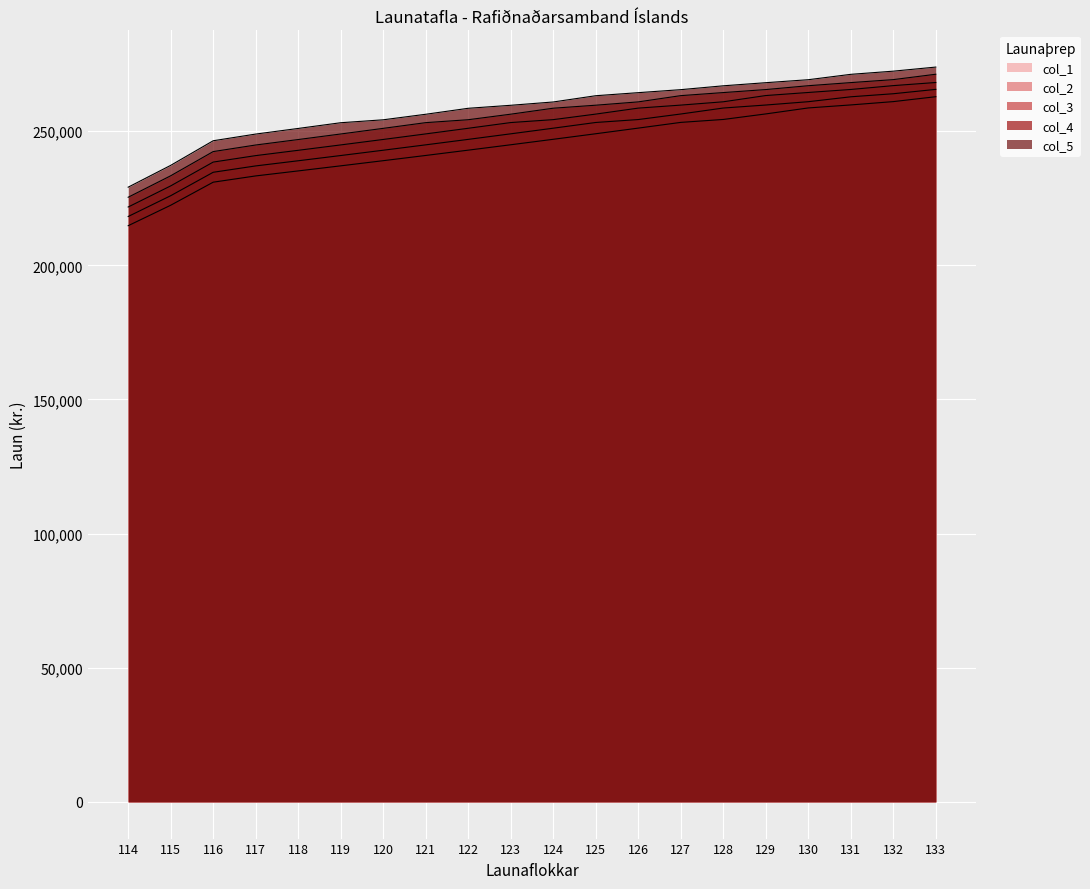

The col_2 series shows 383927.1 at 117. True or false?

False